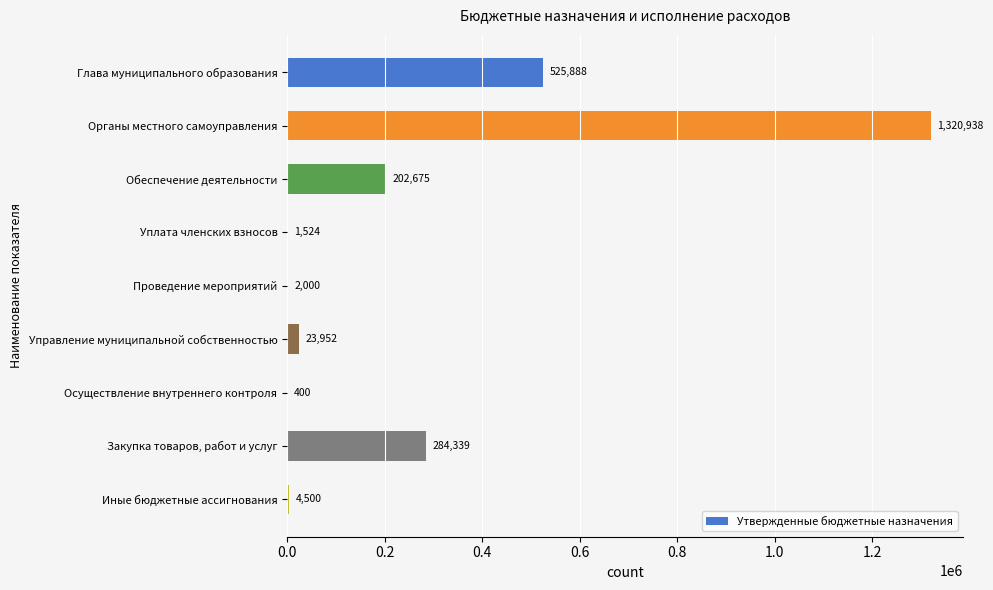

How many series are shown in this chart?

1